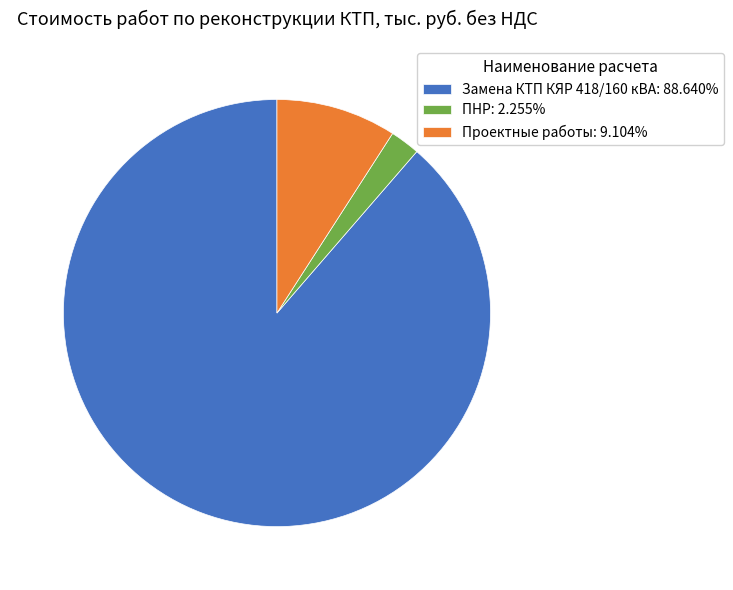

Does any single category account for the majority?

Yes